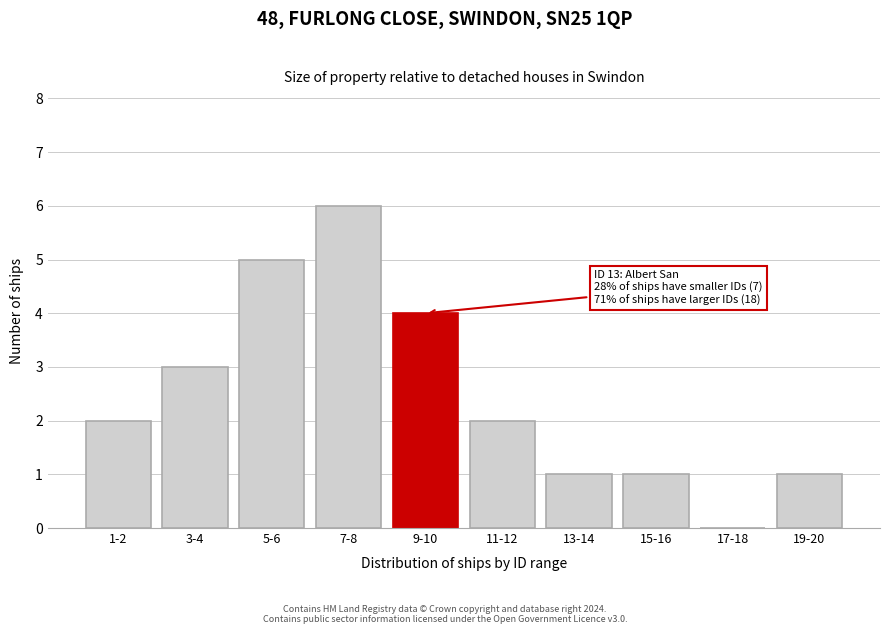

Reading left to right, transcribe all the data shown in this chart.

1-2=2	3-4=3	5-6=5	7-8=6	9-10=4	11-12=2	13-14=1	15-16=1	17-18=0	19-20=1